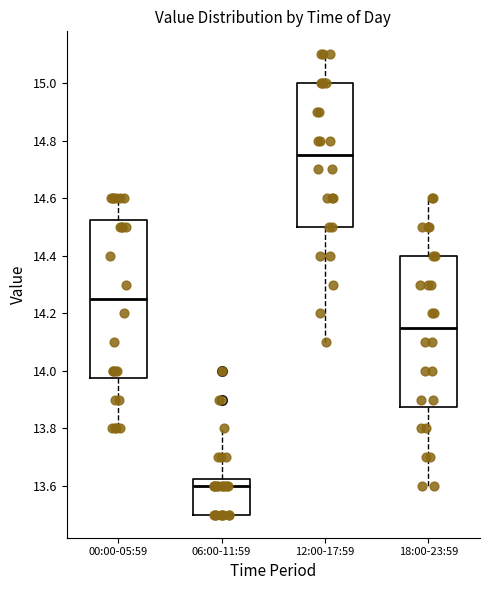

Comparing the boxes themselves (not the whiskers), which one is the tallest?

00:00-05:59